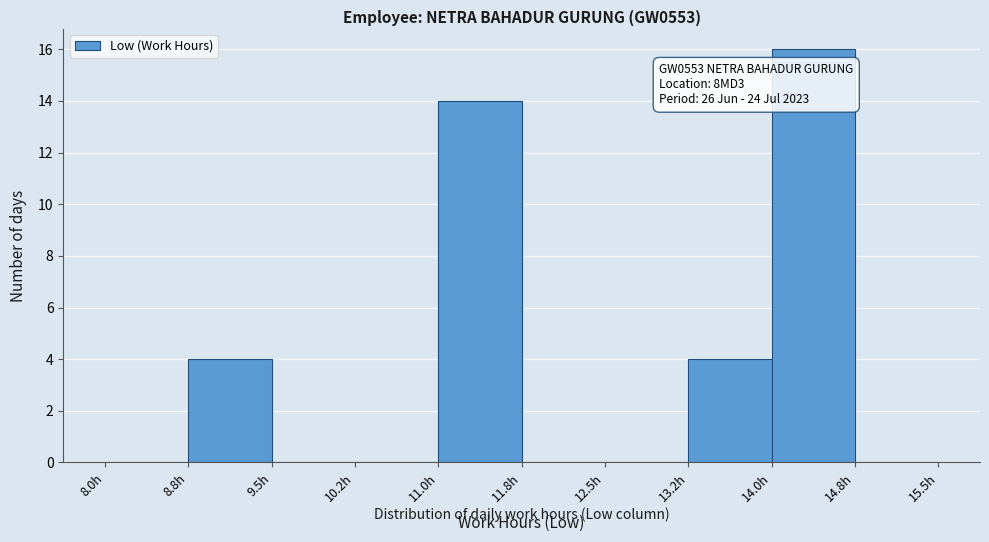

Over which range of the x-axis is the bar tallest?

14.00 to 14.75